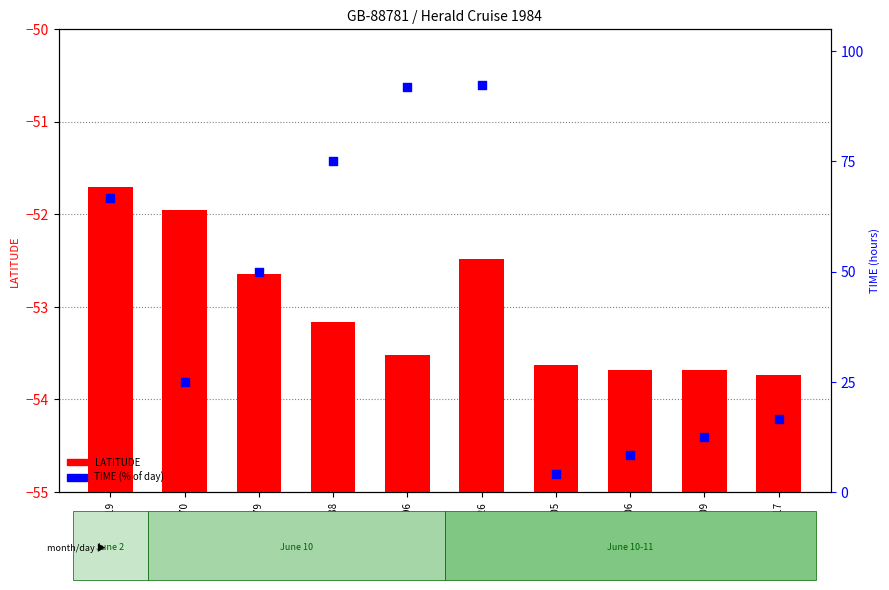

What are all the series names shown in the legend?

LATITUDE, TIME (% of day)